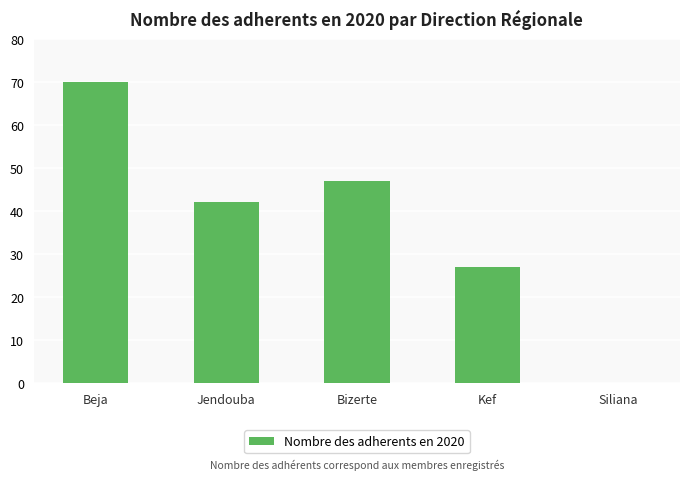

What is the maximum value shown in the chart?

70